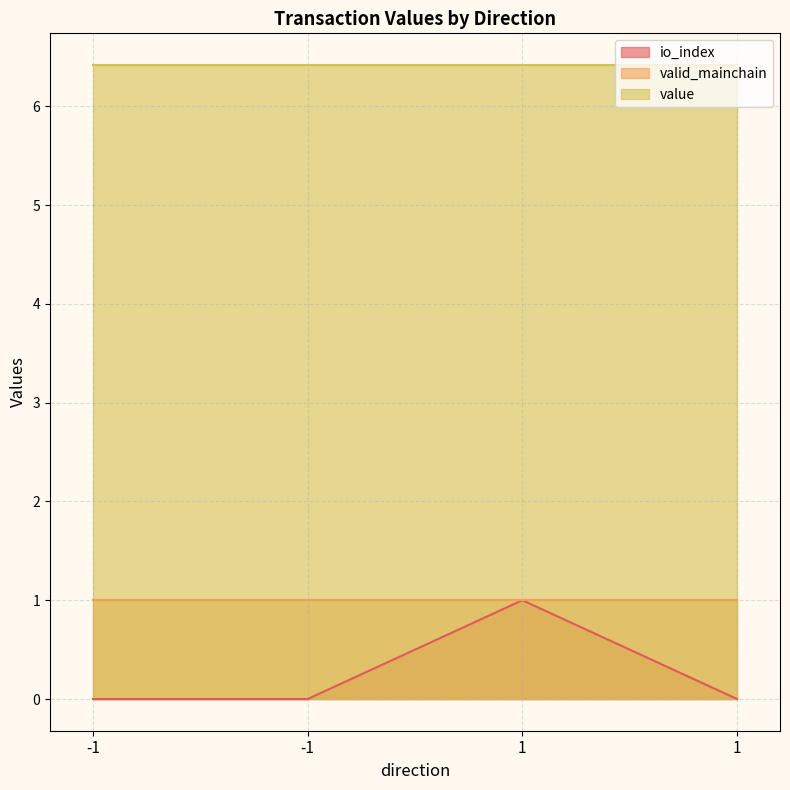

What is the spread (max minus min) of values at -1?

6.4